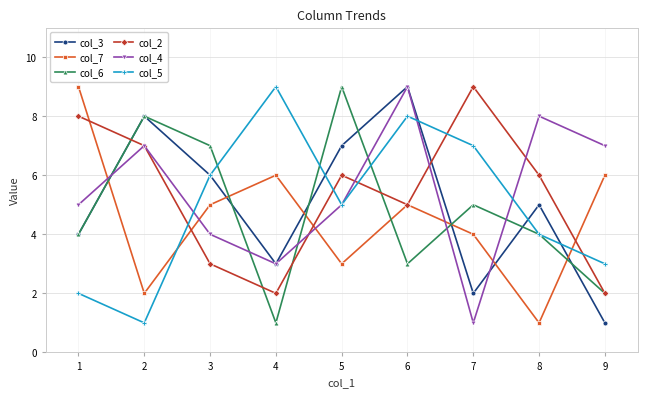

The value of col_7 at 9 is 8. True or false?

False